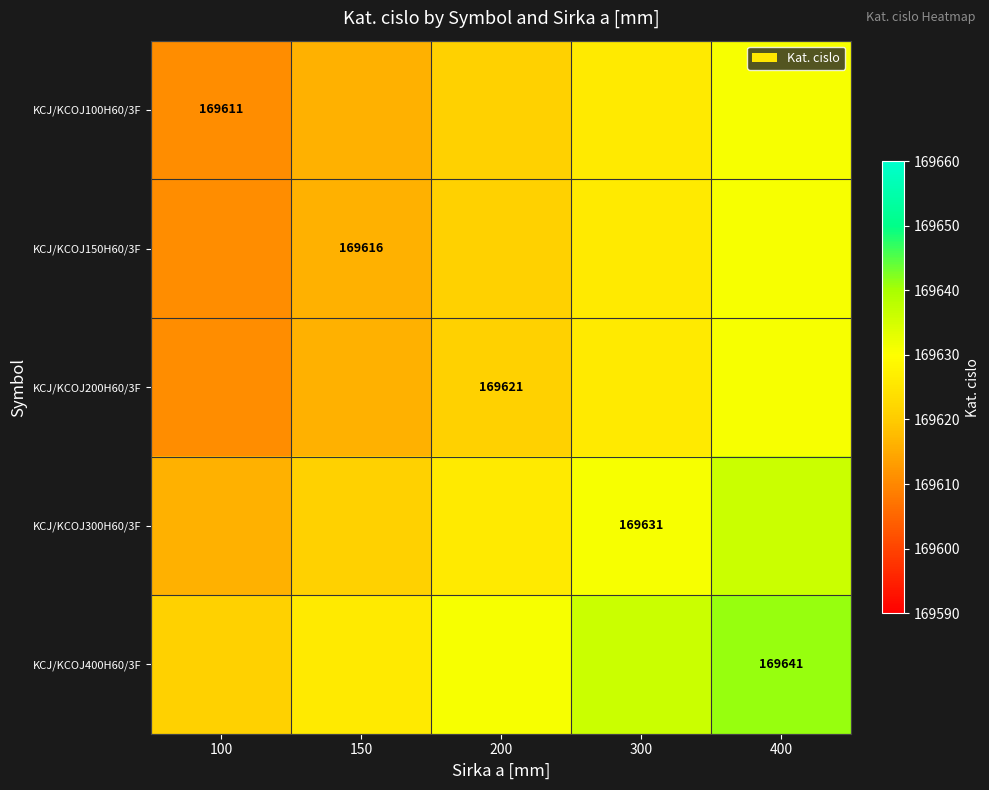

At 100, list the series in order from largest to smallest.

KCJ/KCOJ400H60/3F, KCJ/KCOJ300H60/3F, KCJ/KCOJ100H60/3F, KCJ/KCOJ150H60/3F, KCJ/KCOJ200H60/3F